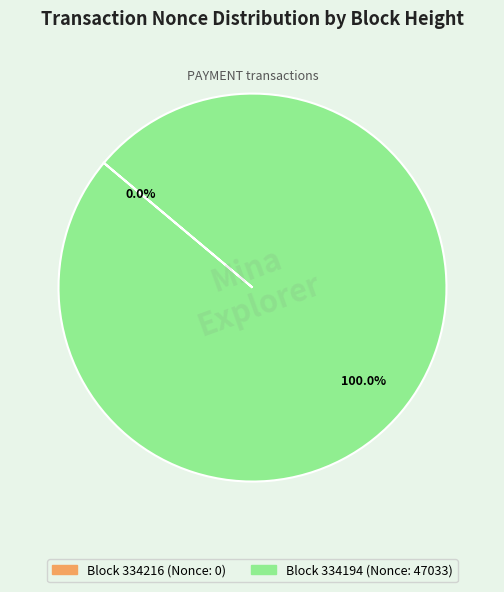

Is there a majority slice in this chart?

Yes